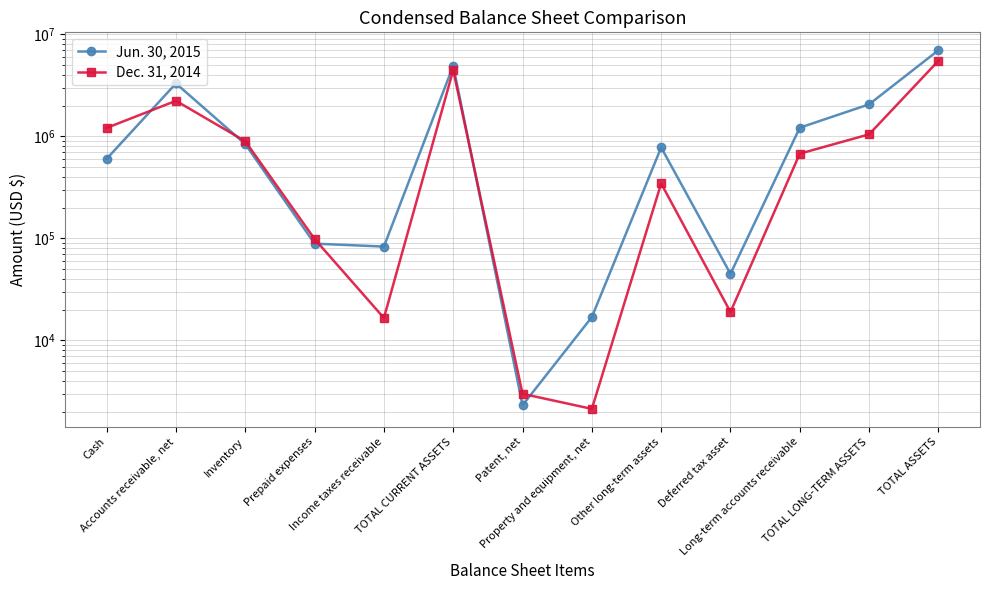

Between Prepaid expenses and Income taxes receivable, which is larger?

Prepaid expenses